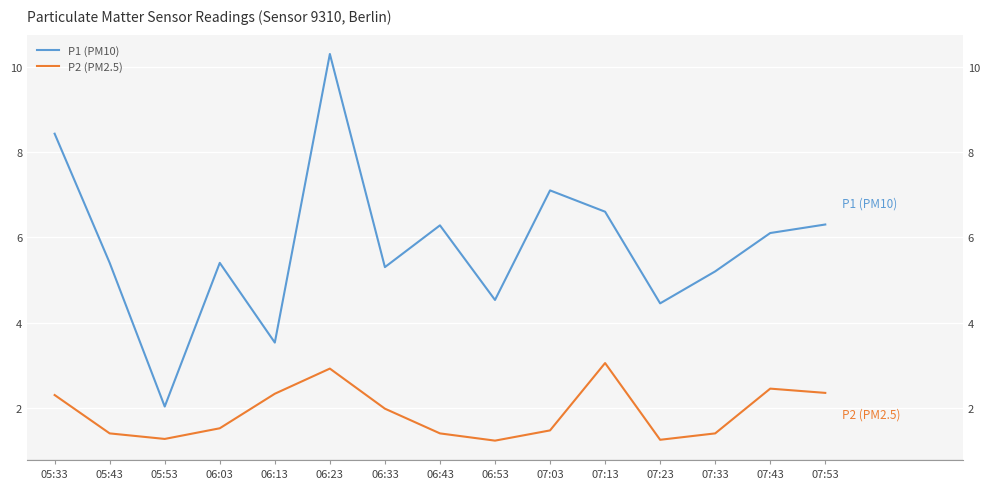

True or false: P2 (PM2.5) and P1 (PM10) cross at least once.

False